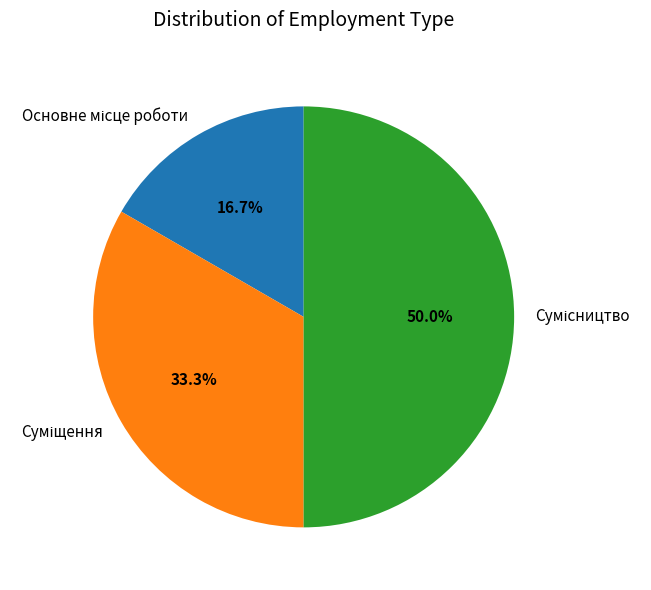

Which slice is the smallest?

Основне місце роботи